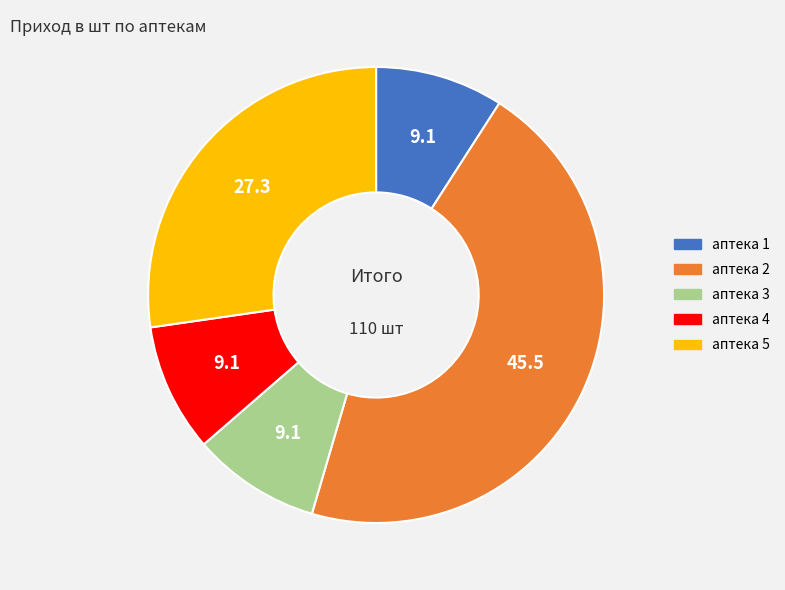

What is the ratio of the value at аптека 2 to the value at аптека 1?

5.0